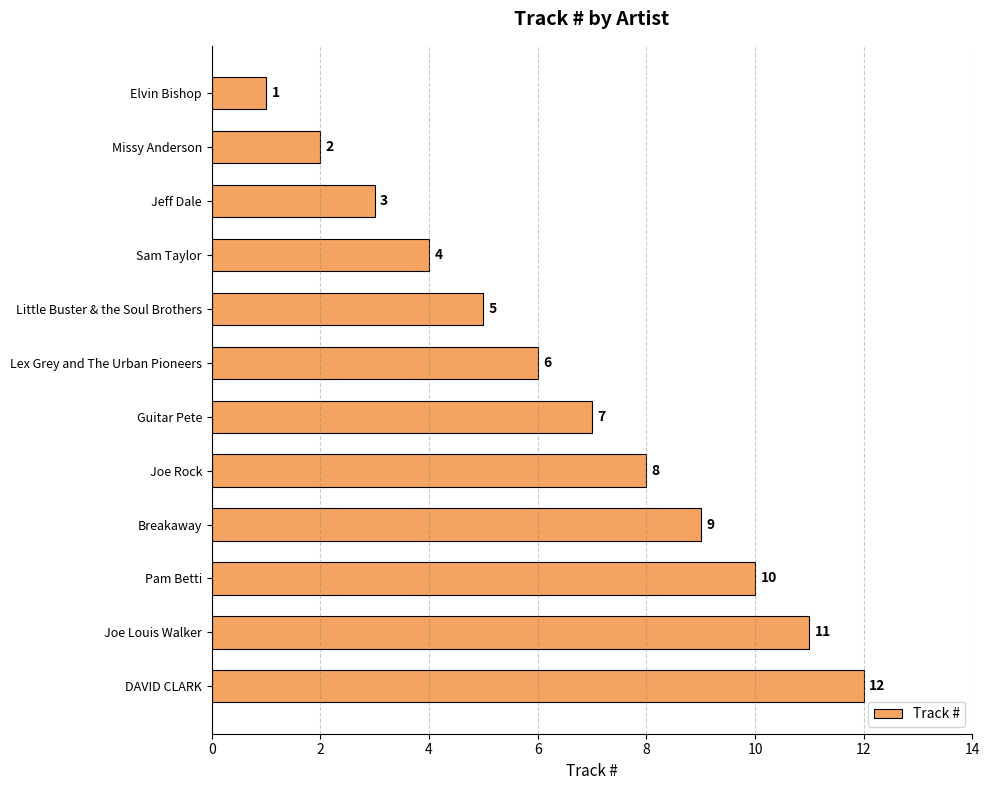

What is the sum of the values at Elvin Bishop and Sam Taylor?

5